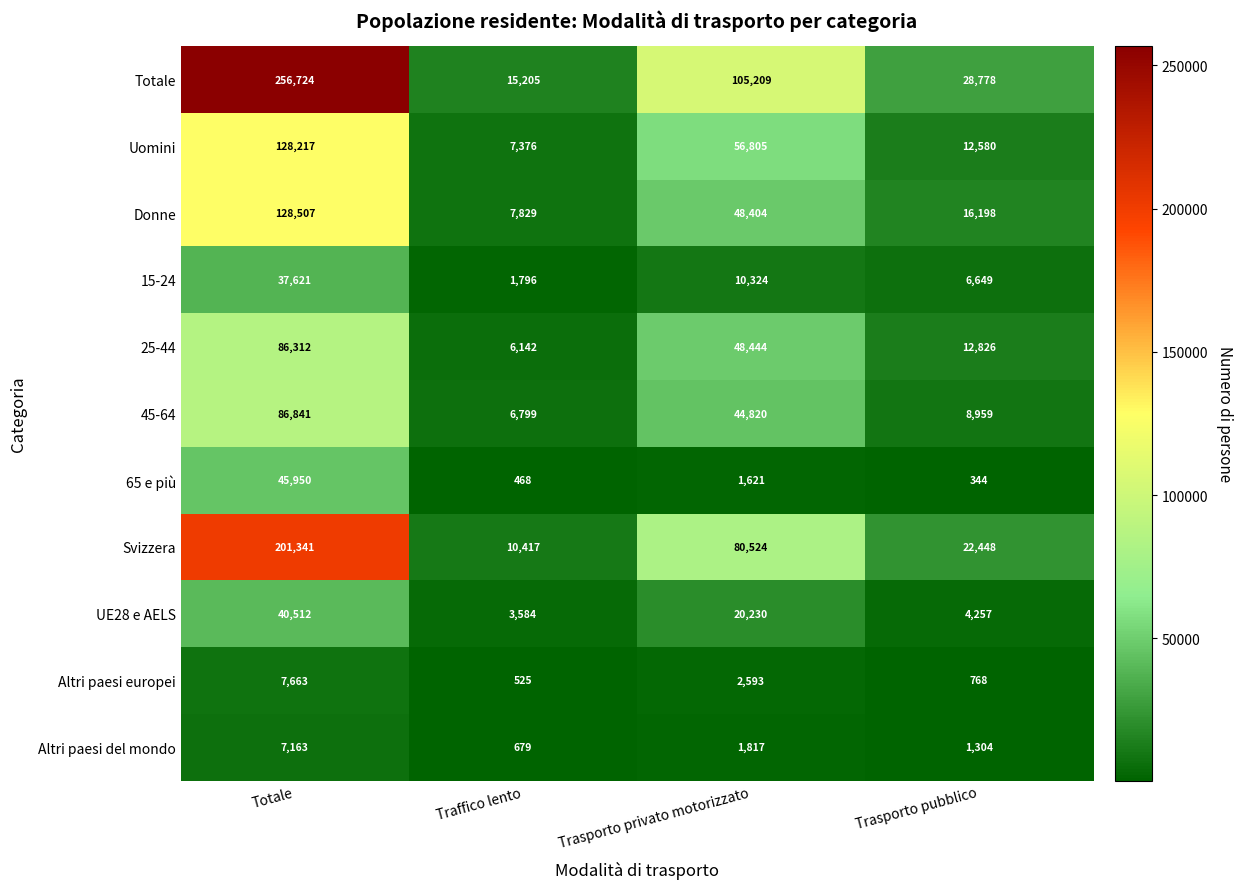

What is the difference between the second highest and second lowest values in the Totale series?

76431